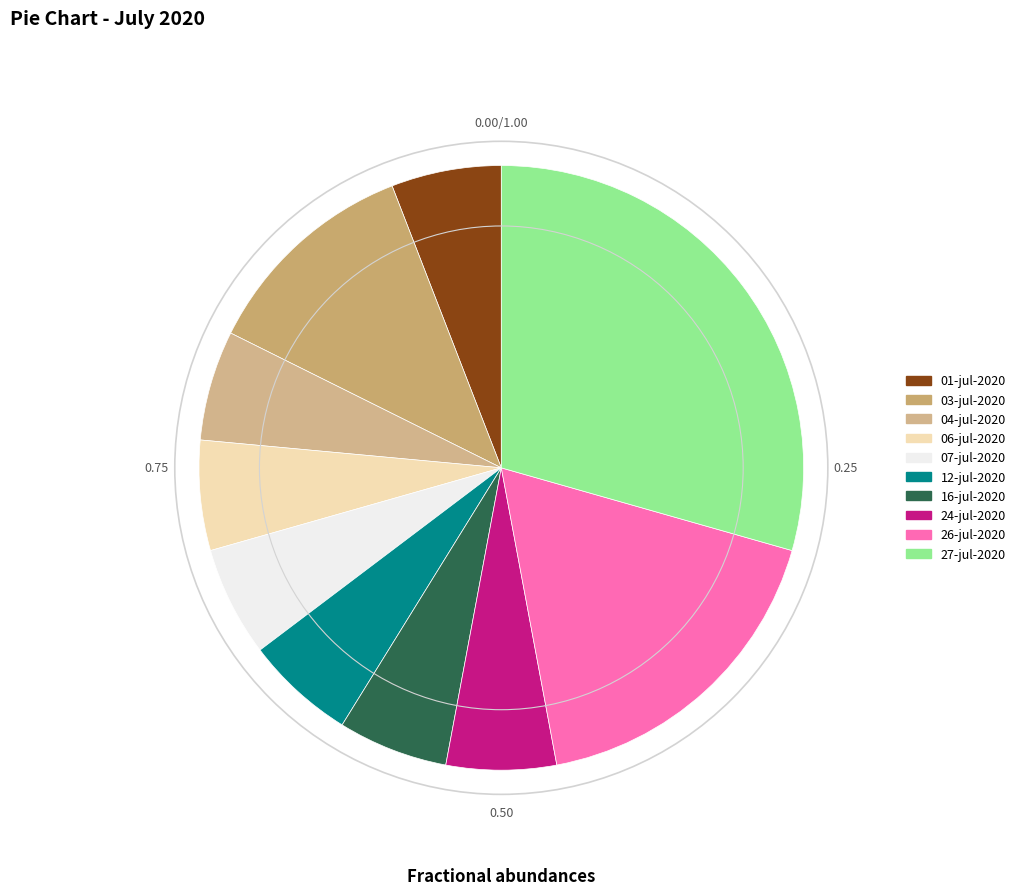

What percentage is the 03-jul-2020 slice, to the nearest percent?

12%